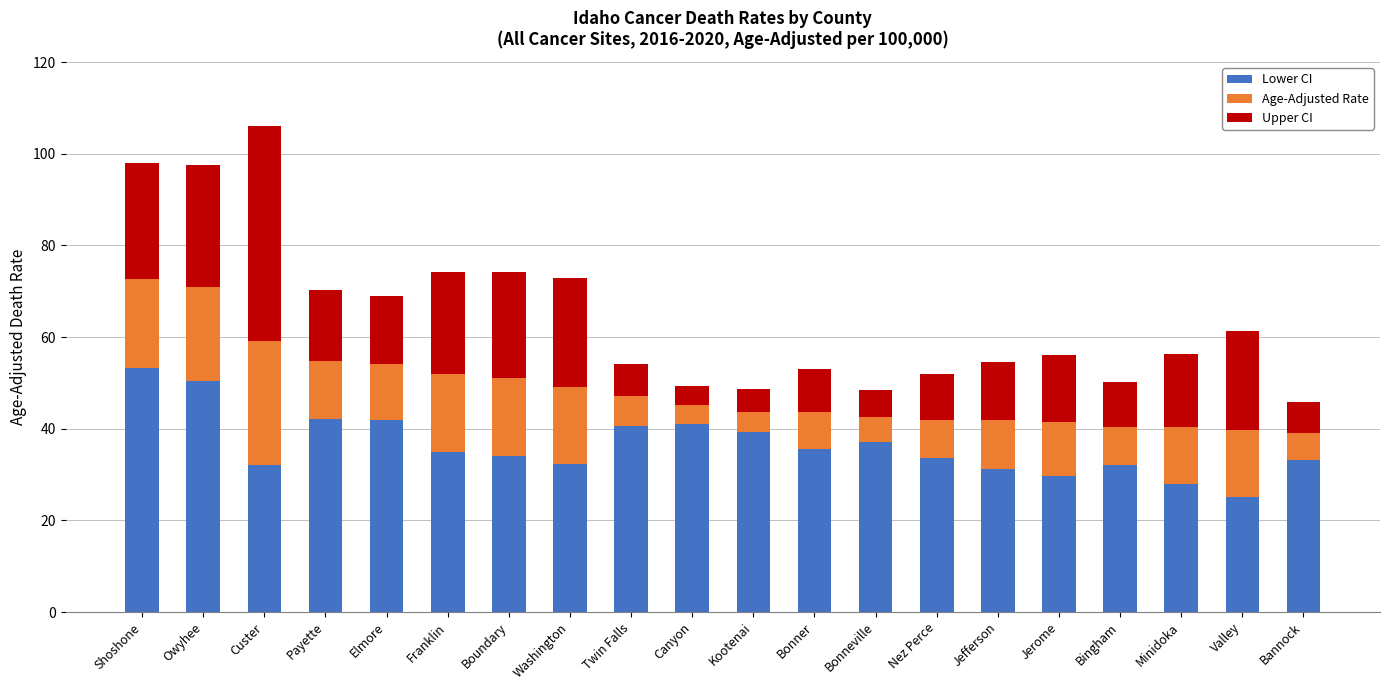

The Lower CI series shows 39.2 at Kootenai. True or false?

True